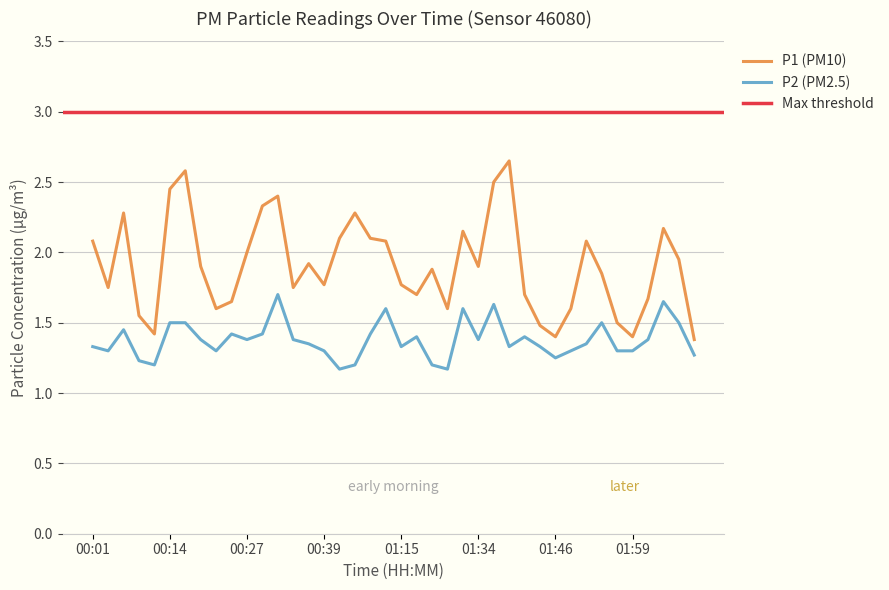

How many interior local valleys does the P2 series have?

10